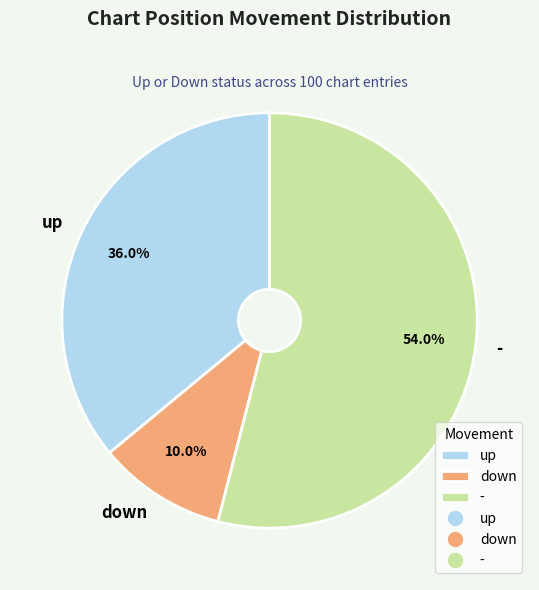

What percentage do up and down together represent?

46.0%